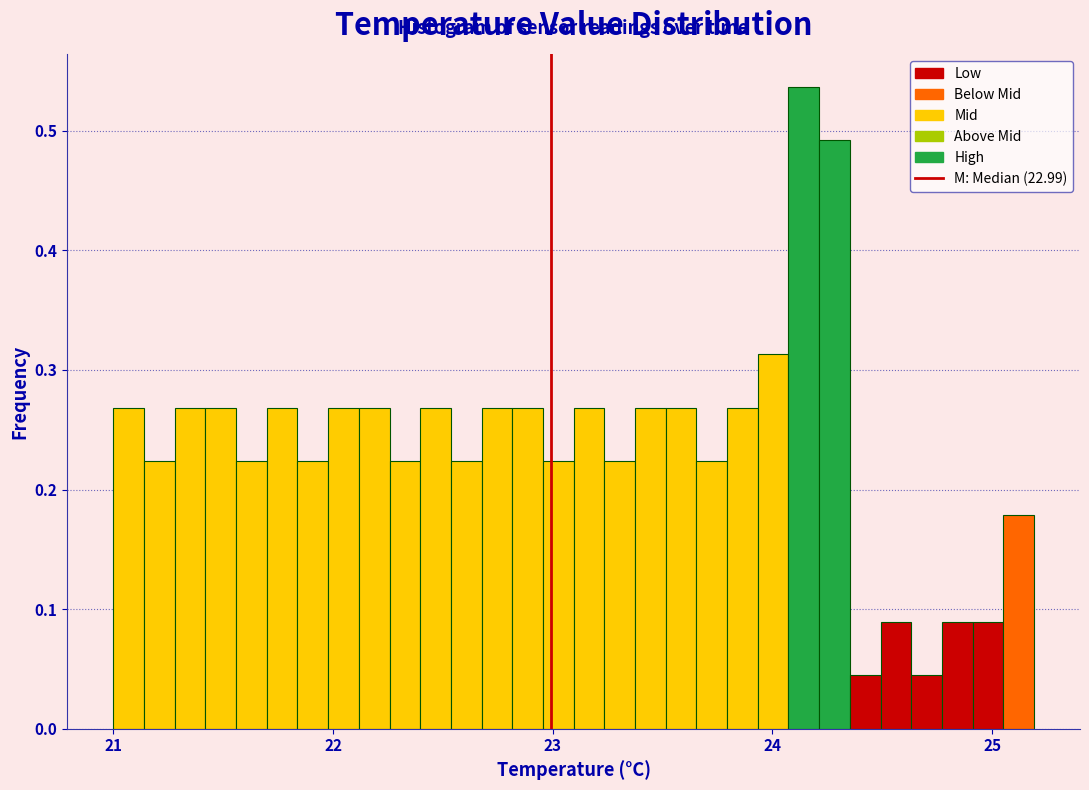

Around what value on the x-axis is the tallest bar? Give the approximate position of its centre, as read against the axis.

24.1